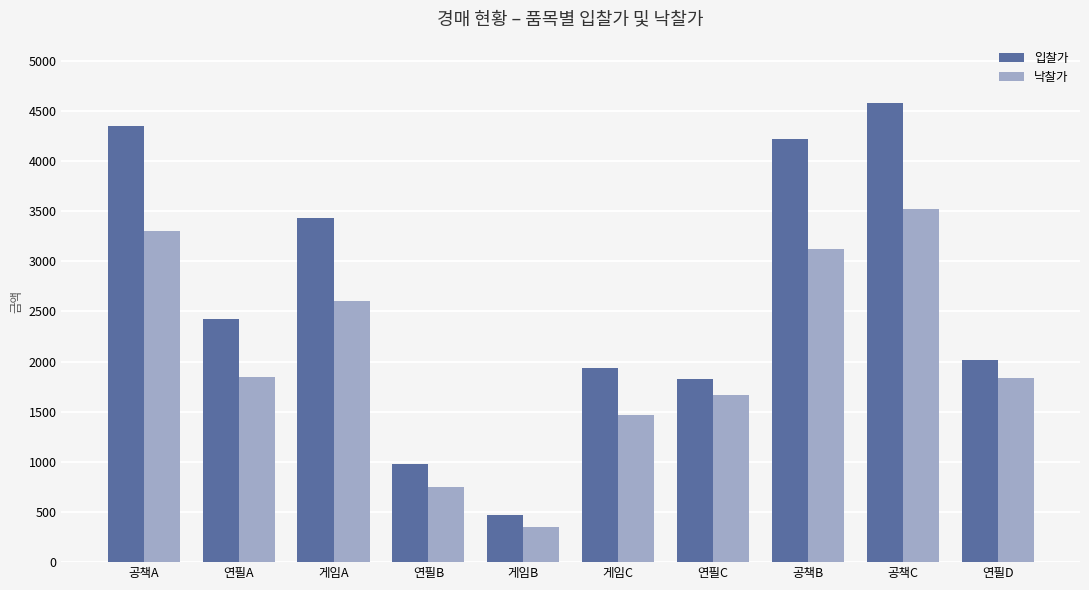

List the series in order of their overall mean, highest first.

입찰가, 낙찰가